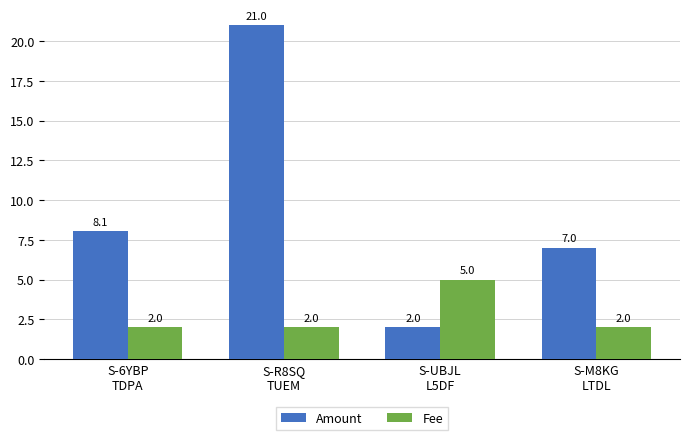

What is the maximum value shown in the chart?

21.0